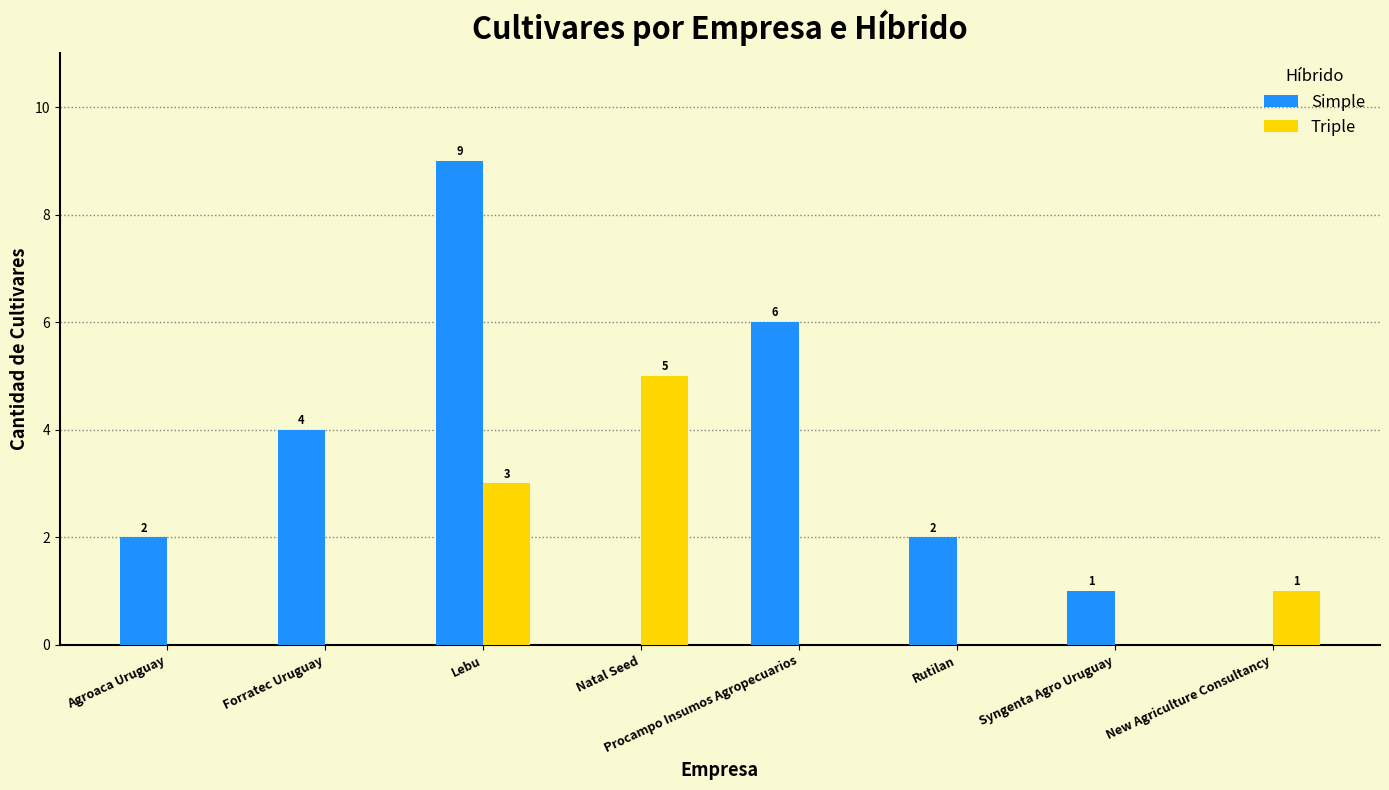

Between Agroaca Uruguay and Syngenta Agro Uruguay, which series saw the biggest shift?

Simple